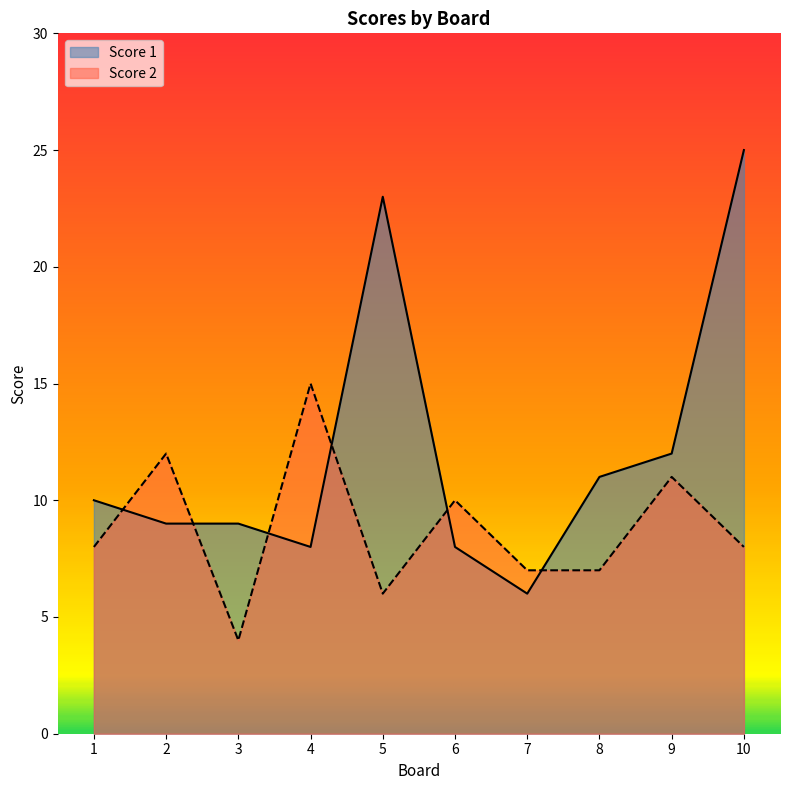

What is the difference between the maximum and minimum values in the Score 2 series?

11